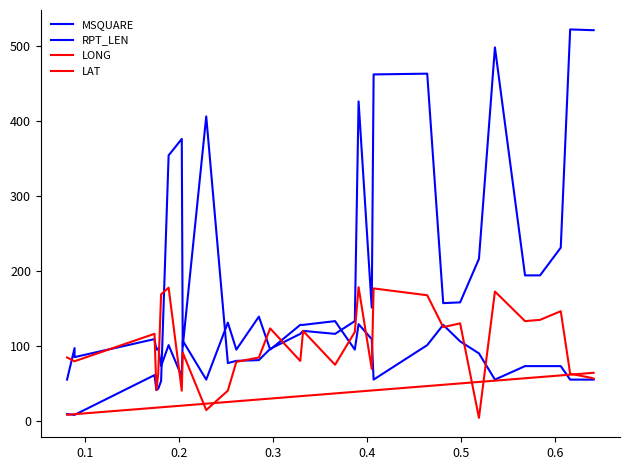

What is the maximum value for LONG?

178.3